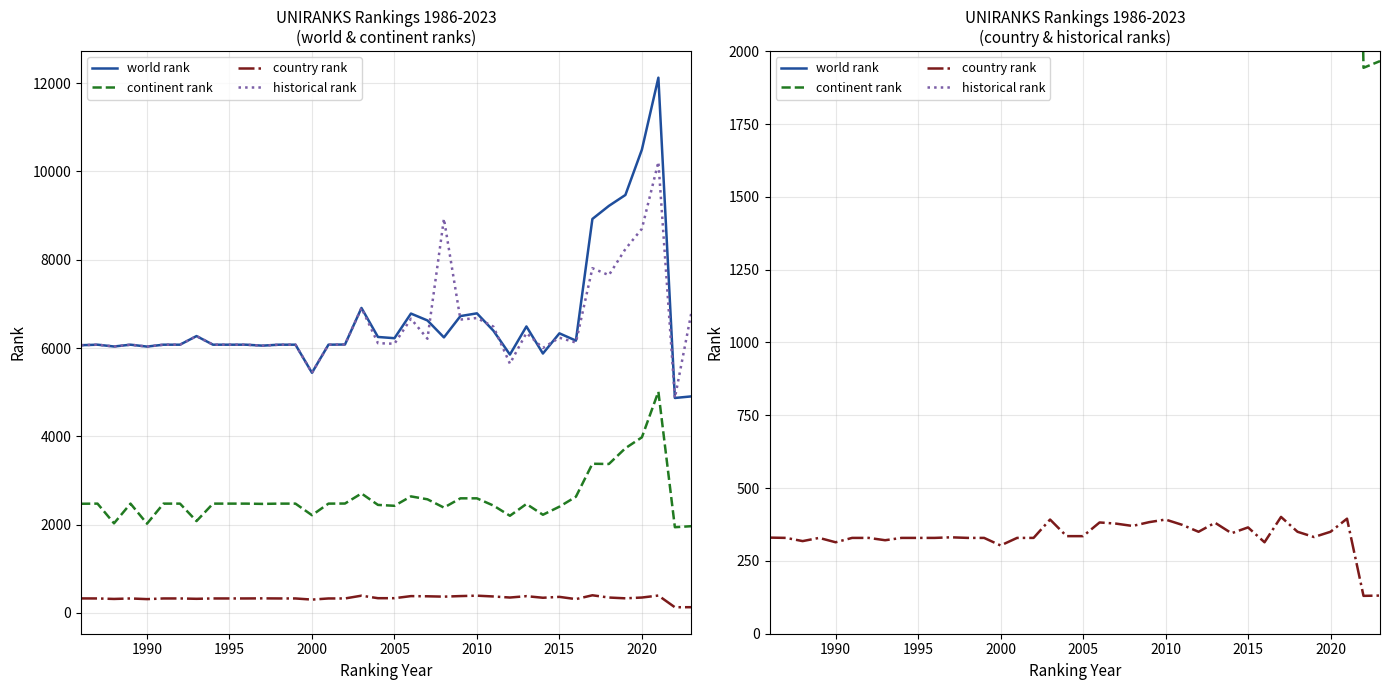

How many lines are shown in the chart?

4